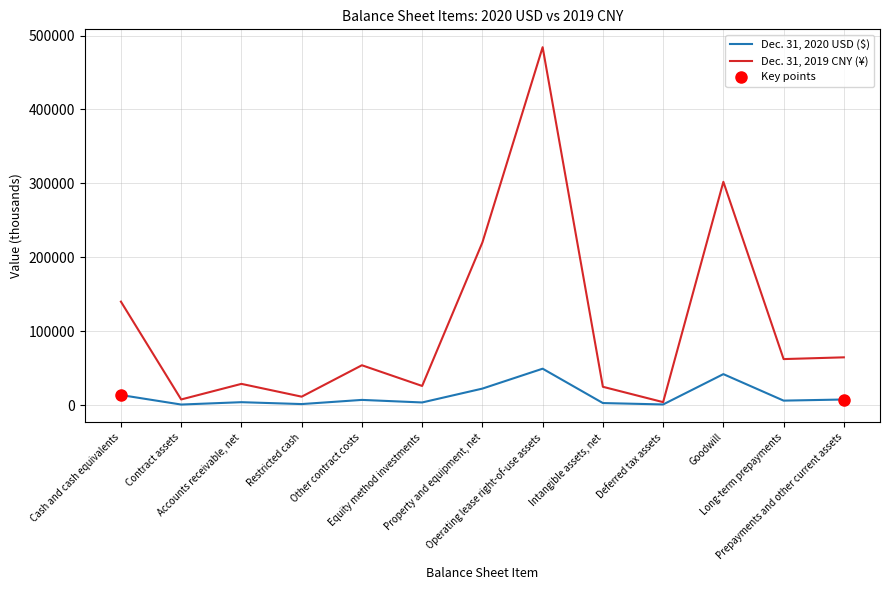

List the labels in order of Dec. 31, 2019 CNY (¥) value, largest first.

Operating lease right-of-use assets, Goodwill, Property and equipment, net, Cash and cash equivalents, Prepayments and other current assets, Long-term prepayments, Other contract costs, Accounts receivable, net, Equity method investments, Intangible assets, net, Restricted cash, Contract assets, Deferred tax assets